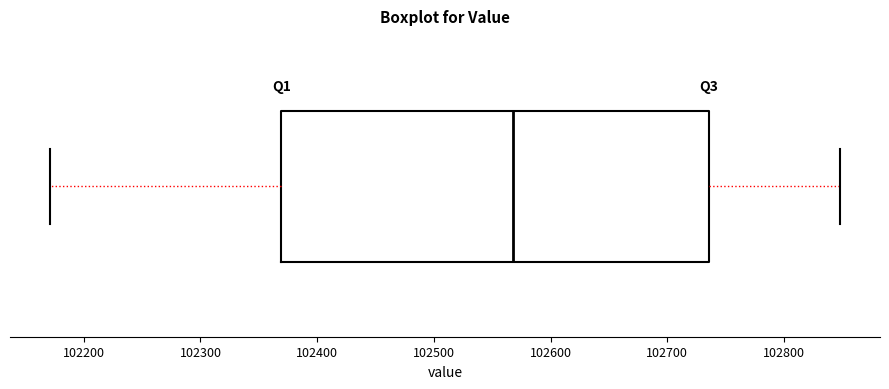

Read this box plot against the x-axis: the position of the median line, the range covered by the box, and the ends of both whiskers. The values are not printed on the chart, so give them approximately, as read against the axis.

median 102570, box 102370 to 102740, whiskers 102170 to 102850